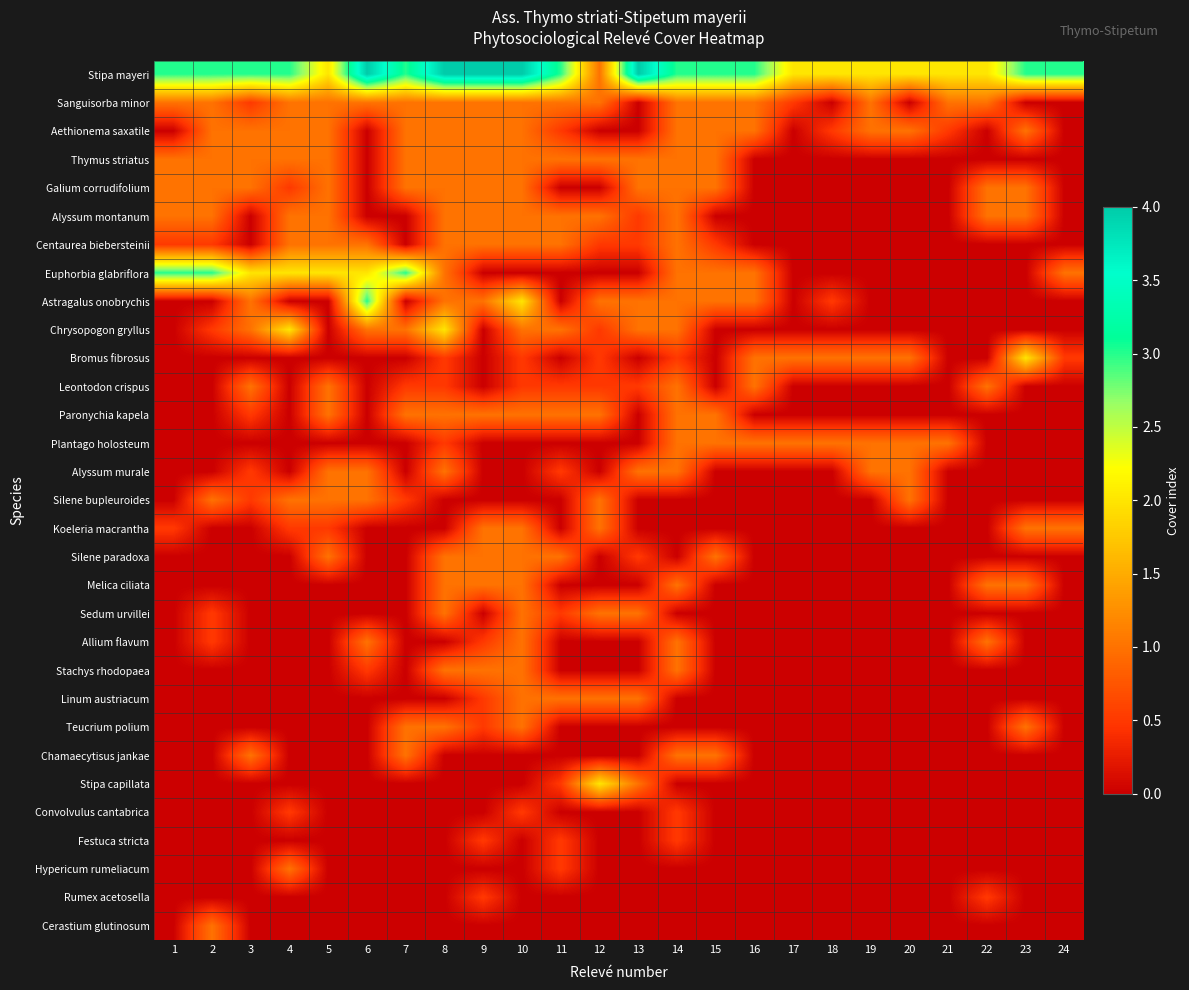

Which series has the widest spread of values?

Stipa mayeri